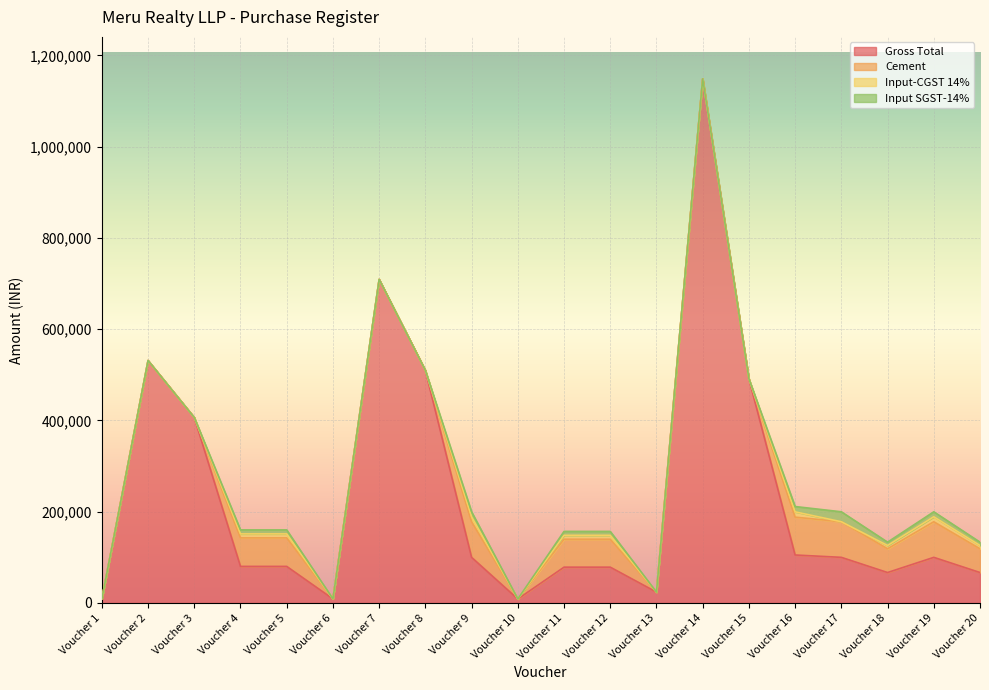

Reading right to left, list all the values displayed in this chart.

Gross Total: 66560.0	99840.0	66560.0	99840.0	105000.0	491125.3	1148592.7	23600.0	78336.0	78336.0	8539.7	99840.0	509575.6	708932.2	8728.5	80000.0	80000.0	406325.3	531197.4	8610.0
Cement: 52000.0	78000.0	52000.0	78000.0	82968.8	0.0	0.0	0.0	61200.0	61200.0	0.0	78000.0	0.0	0.0	0.0	62500.0	62500.0	0.0	0.0	0.0
Input-CGST 14%: 7280.0	10920.0	7280.0	0.0	11615.6	0.0	0.0	0.0	8568.0	8568.0	0.0	10920.0	0.0	0.0	0.0	8750.0	8750.0	0.0	0.0	0.0
Input SGST-14%: 7280.0	10920.0	7280.0	21840.0	11615.6	0.0	0.0	0.0	8568.0	8568.0	0.0	10920.0	0.0	0.0	0.0	8750.0	8750.0	0.0	0.0	0.0